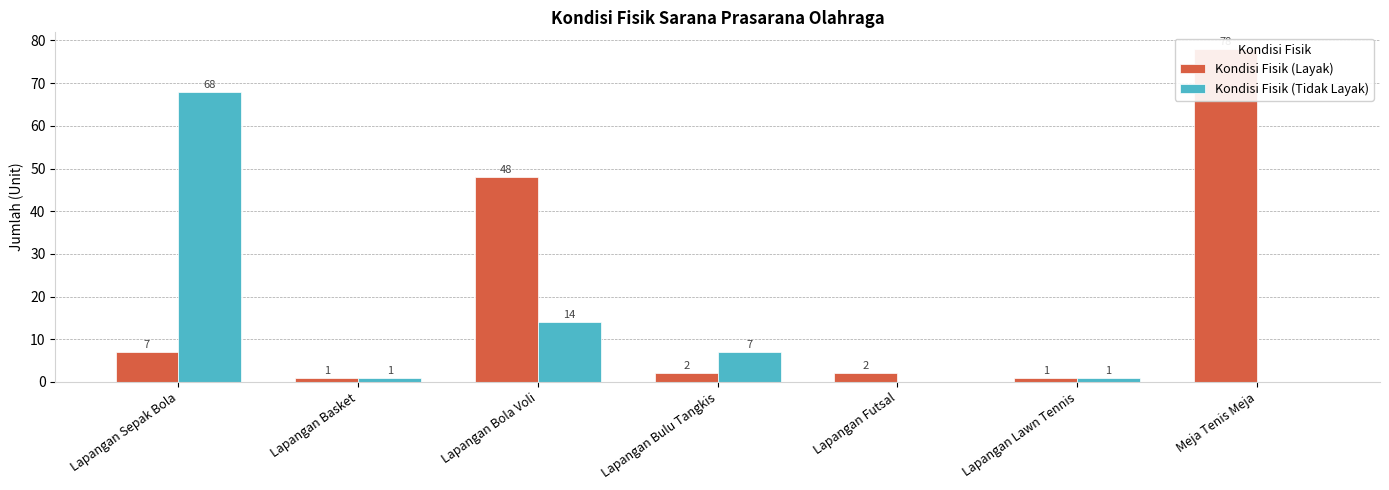

Is it true that Kondisi Fisik (Layak) equals 1 at Lapangan Lawn Tennis?

True